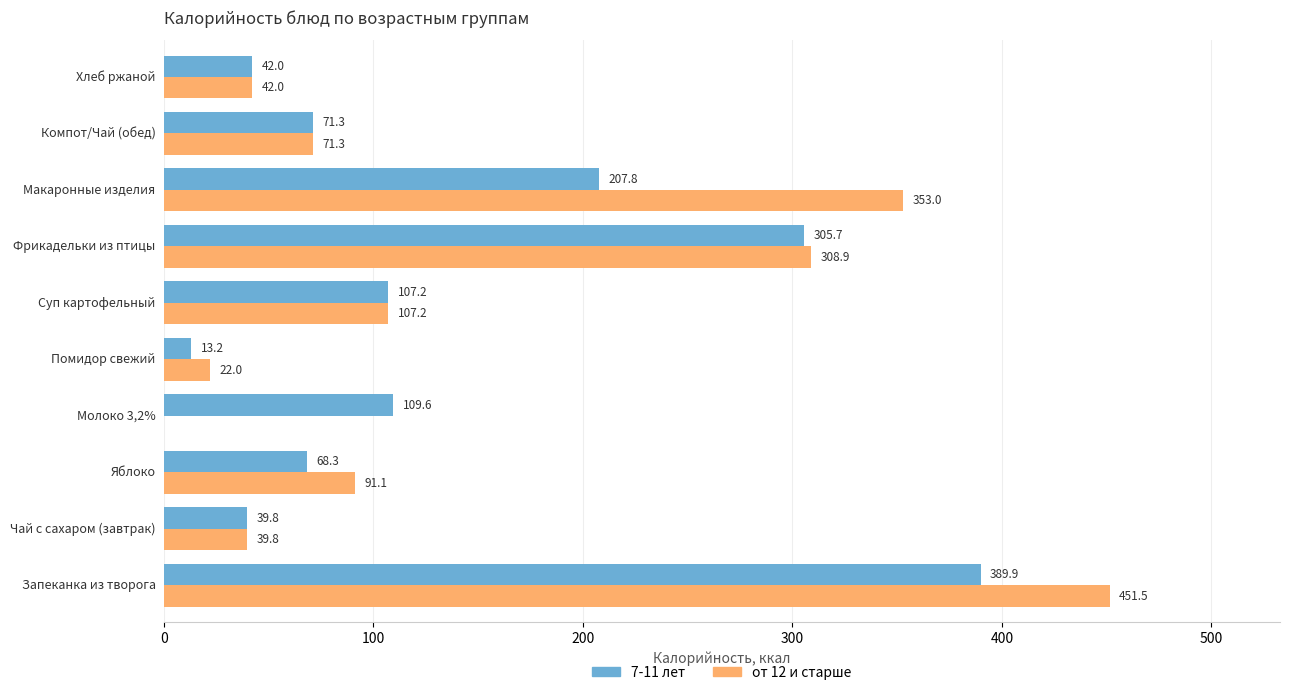

Which series changed the most between Чай с сахаром (завтрак) and Яблоко?

от 12 и старше